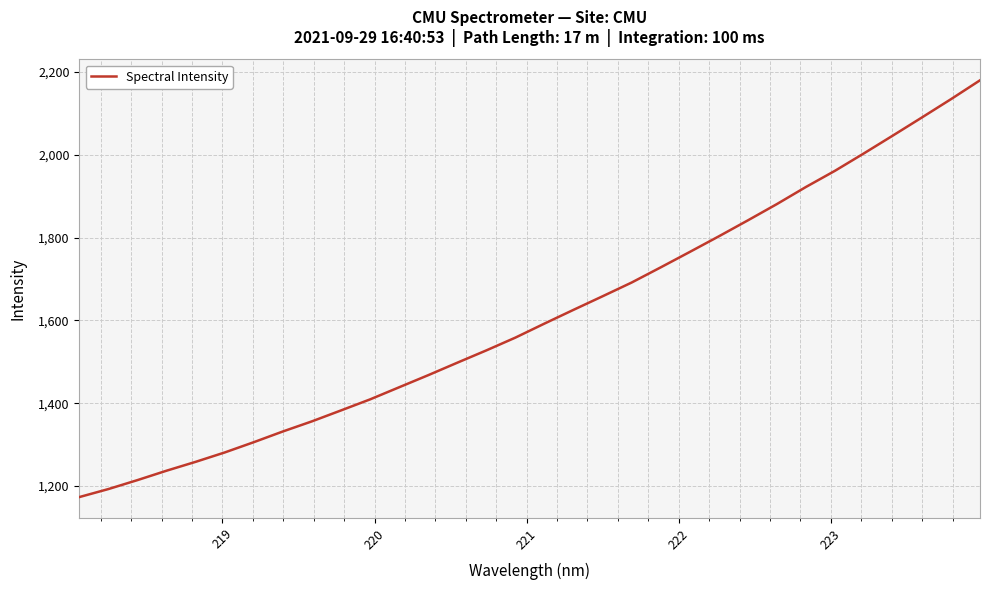

What is the difference between the maximum and minimum values?

1006.6